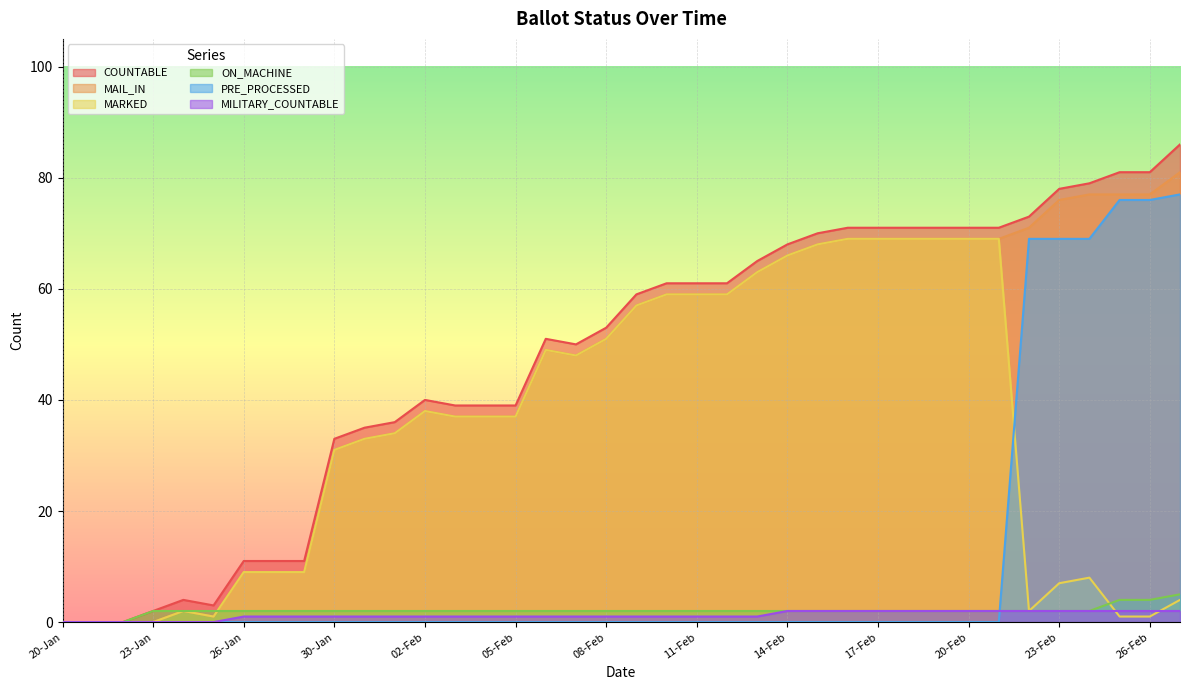

True or false: MARKED and MAIL_IN intersect in this chart.

False